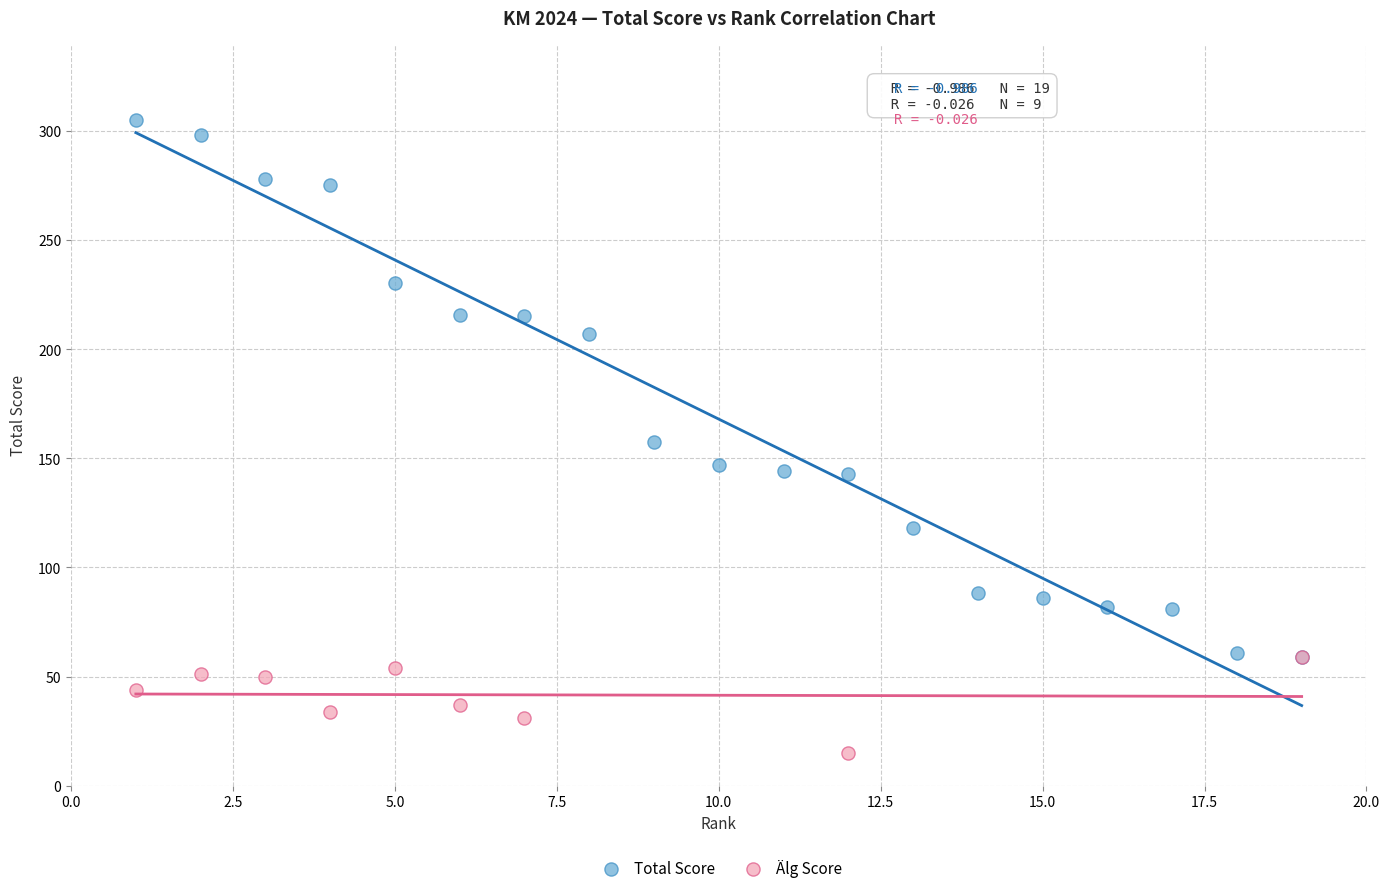

Which series has the widest spread of Y values?

Total Score